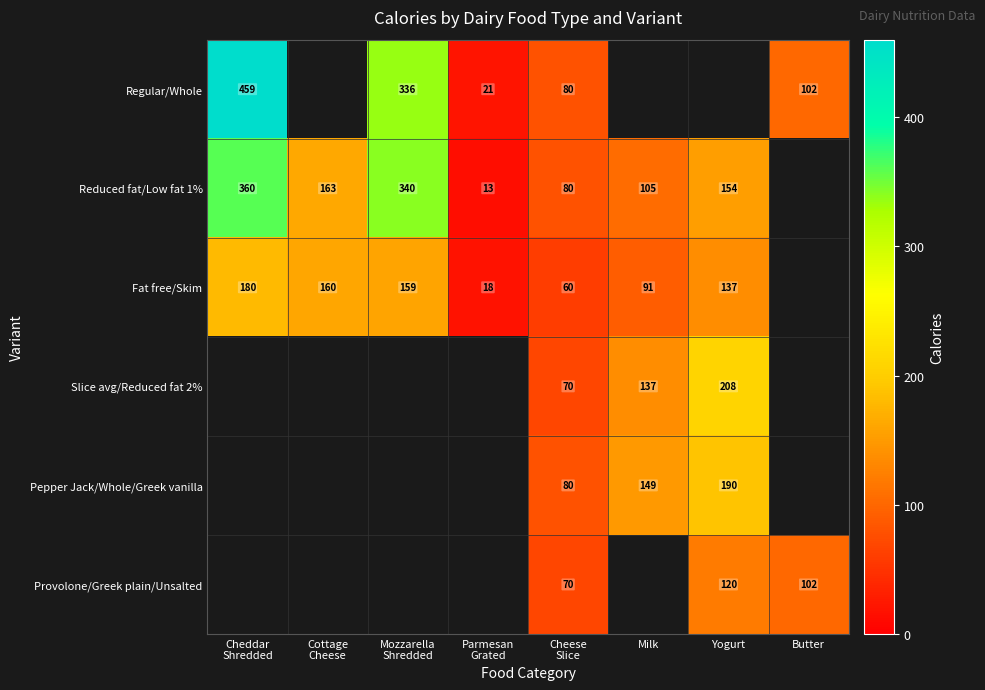

What is the maximum value shown in the chart?

459.0